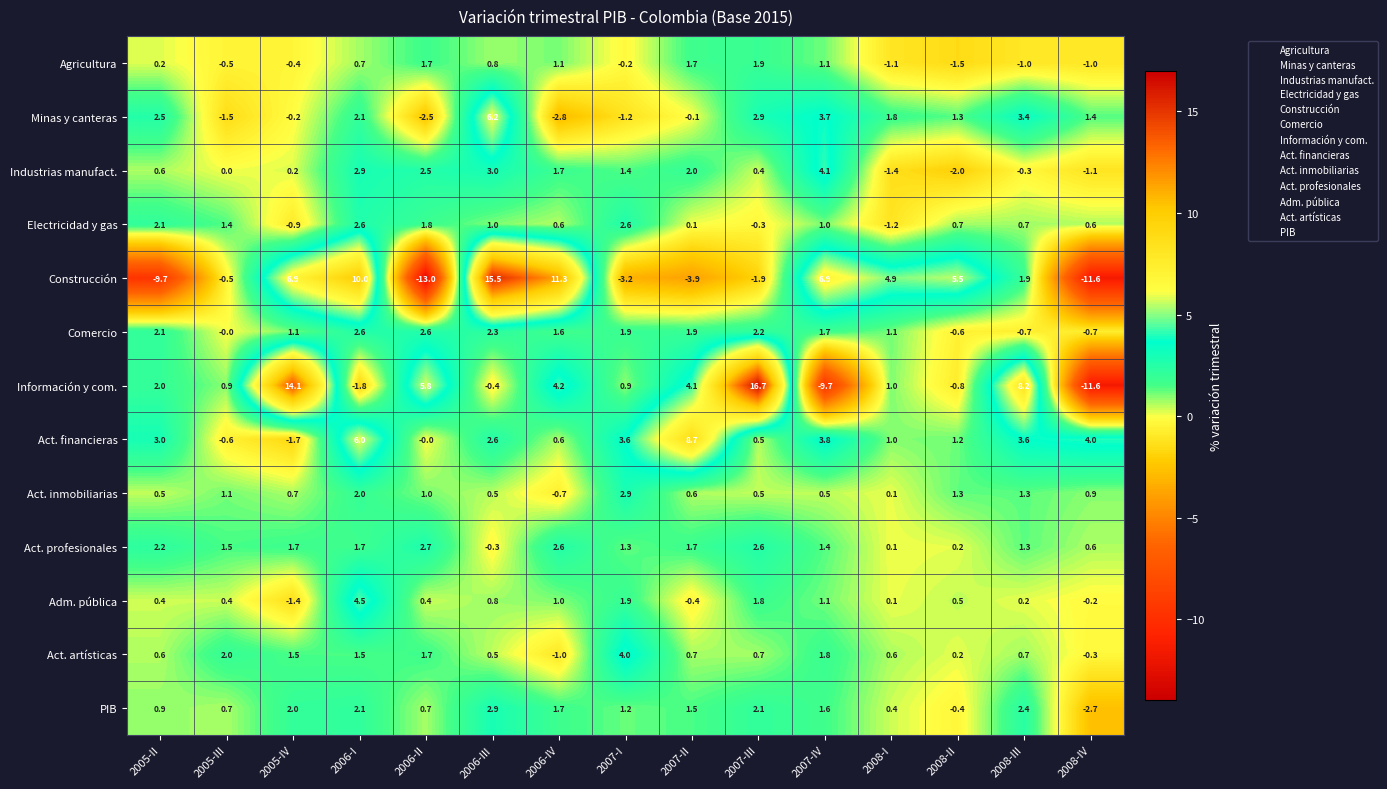

List the labels in order of Industrias manufact. value, smallest first.

2008-II, 2008-I, 2008-IV, 2008-III, 2005-III, 2005-IV, 2007-III, 2005-II, 2007-I, 2006-IV, 2007-II, 2006-II, 2006-I, 2006-III, 2007-IV